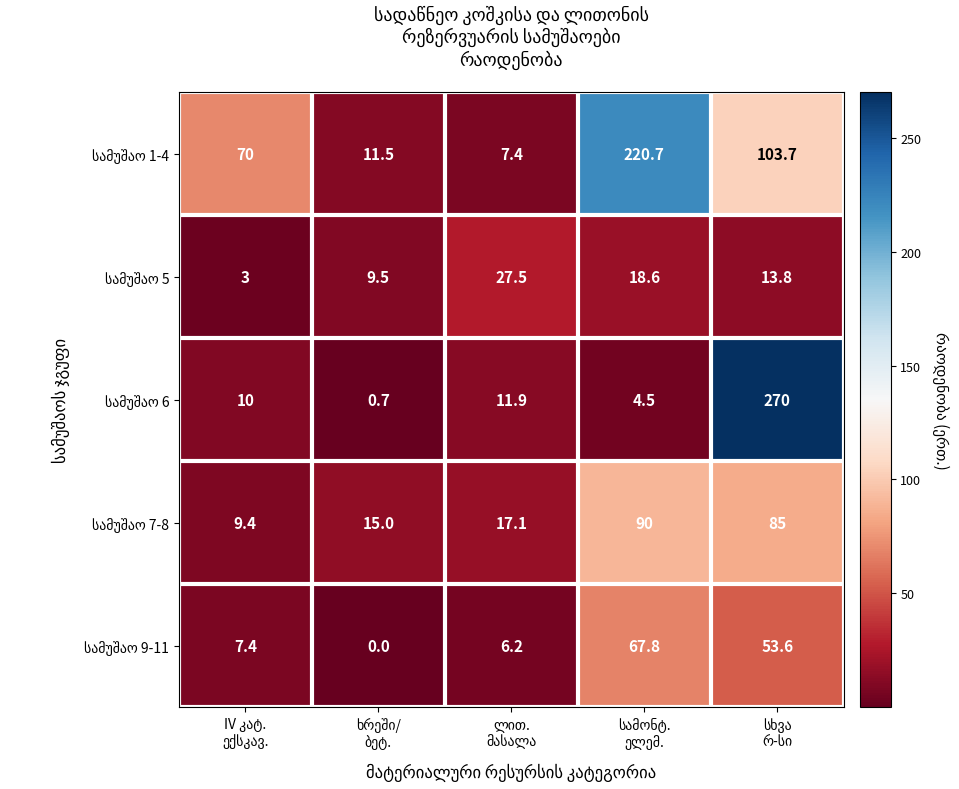

What is the greatest value displayed?

270.0